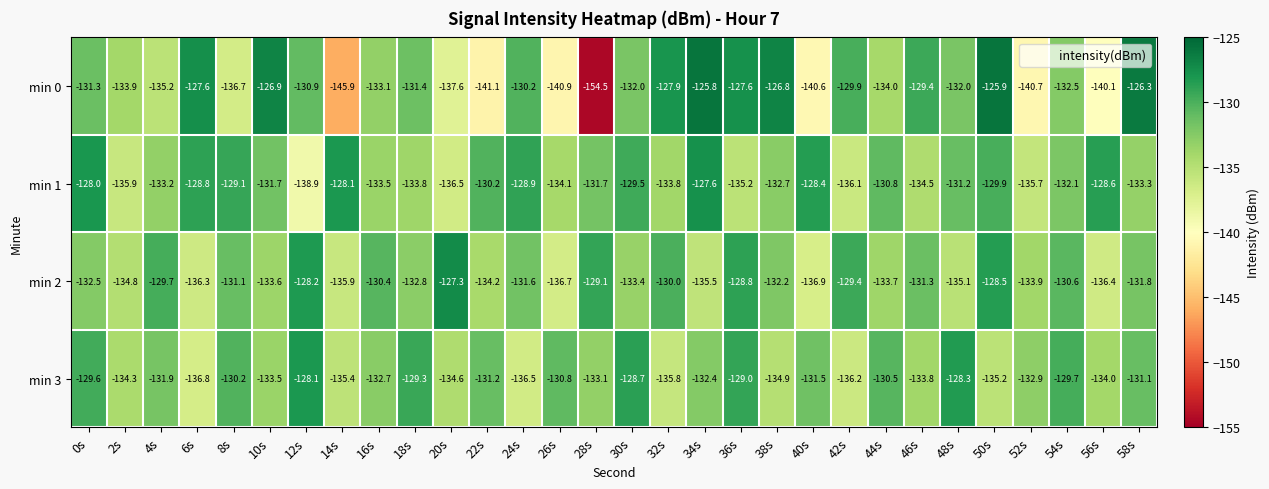

The min 0 series shows -65.7 at 16s. True or false?

False